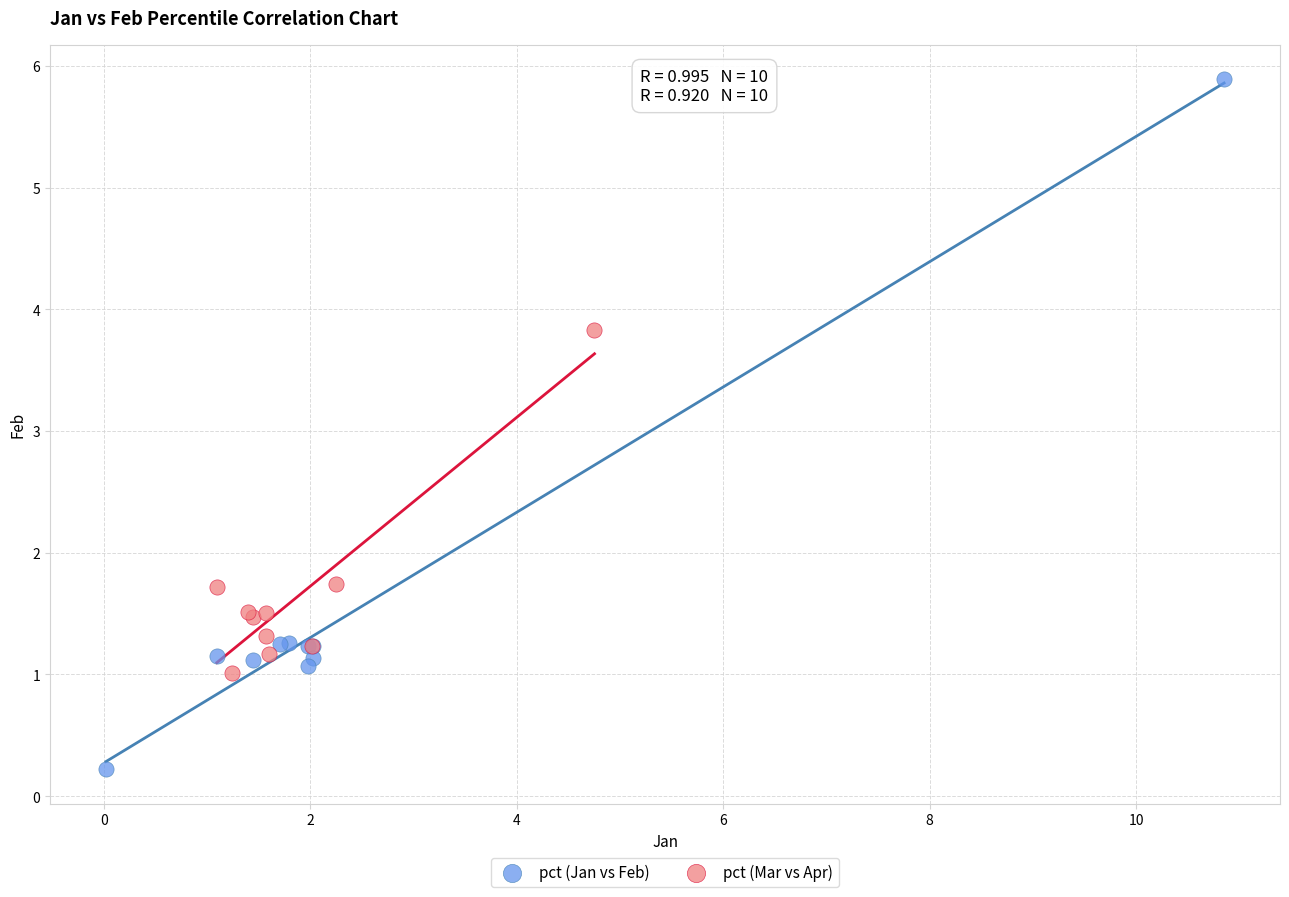

Which series reaches the minimum Y coordinate?

pct (Jan vs Feb)